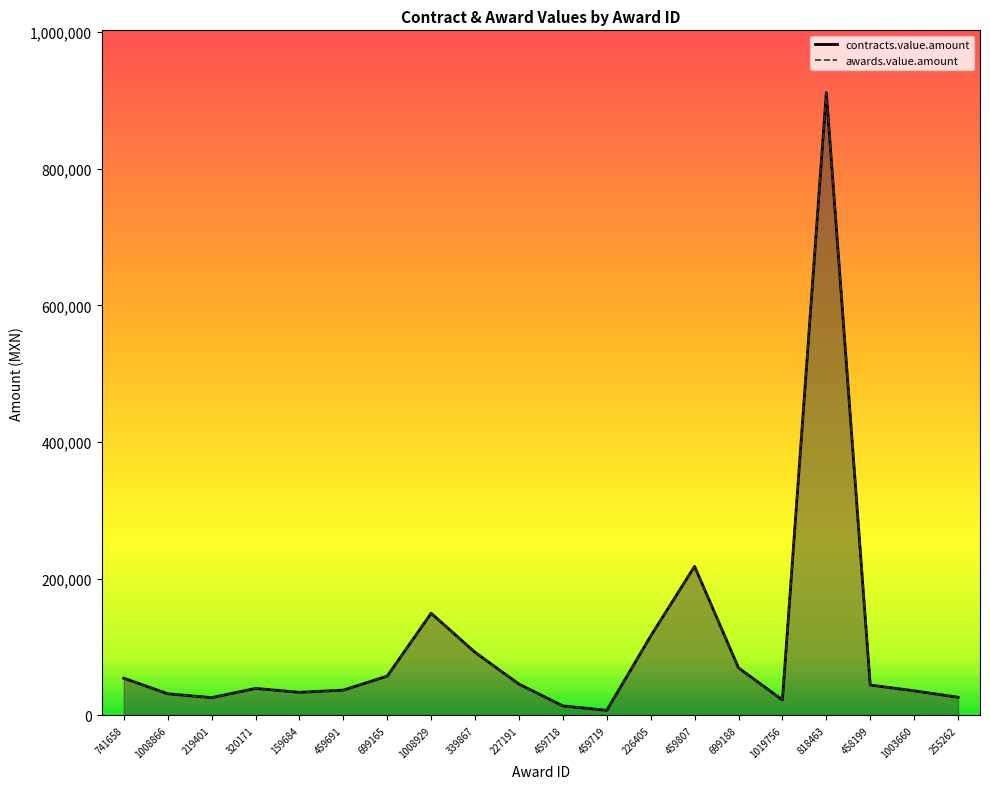

Reading left to right, list all the values displayed in this chart.

contracts.value.amount: 54461.5	31705.9	26020.0	39500.0	33800.0	37000.0	57550.0	149512.9	92358.0	45807.7	13884.0	7458.8	116151.3	218120.9	69630.0	22620.0	911340.0	44500.0	36000.0	26603.0
awards.value.amount: 54461.5	31705.9	26020.0	39500.0	33800.0	37000.0	57550.0	149512.9	92358.0	45807.7	13884.0	7458.8	116151.3	218120.9	69630.0	22620.0	911340.0	44500.0	36000.0	26603.0